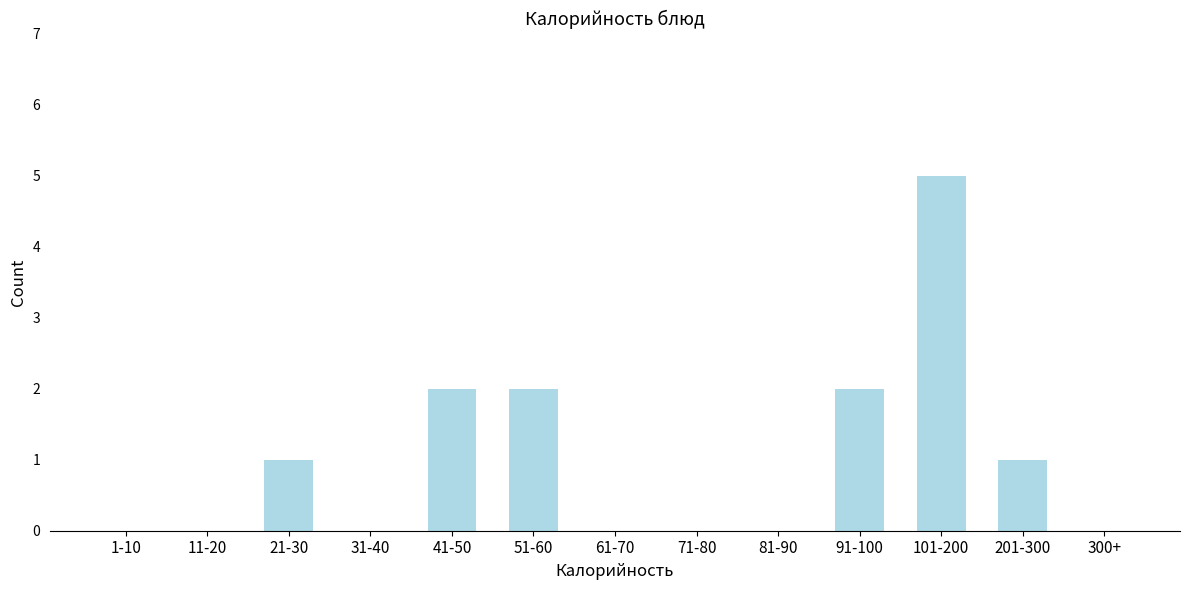

Reading right to left, transcribe all the data shown in this chart.

300+=0	201-300=1	101-200=5	91-100=2	81-90=0	71-80=0	61-70=0	51-60=2	41-50=2	31-40=0	21-30=1	11-20=0	1-10=0